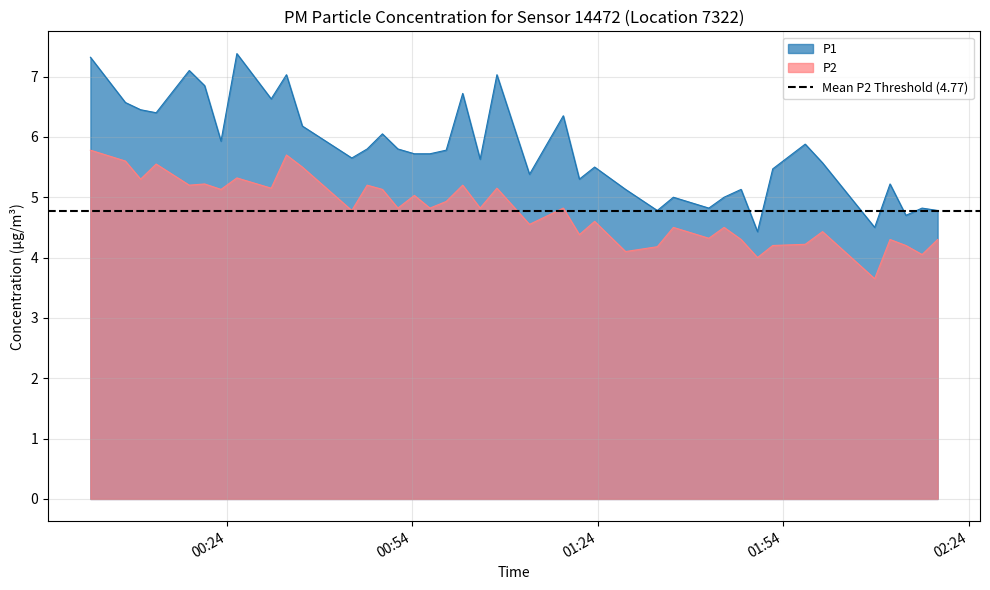

True or false: P1 and P2 intersect in this chart.

False